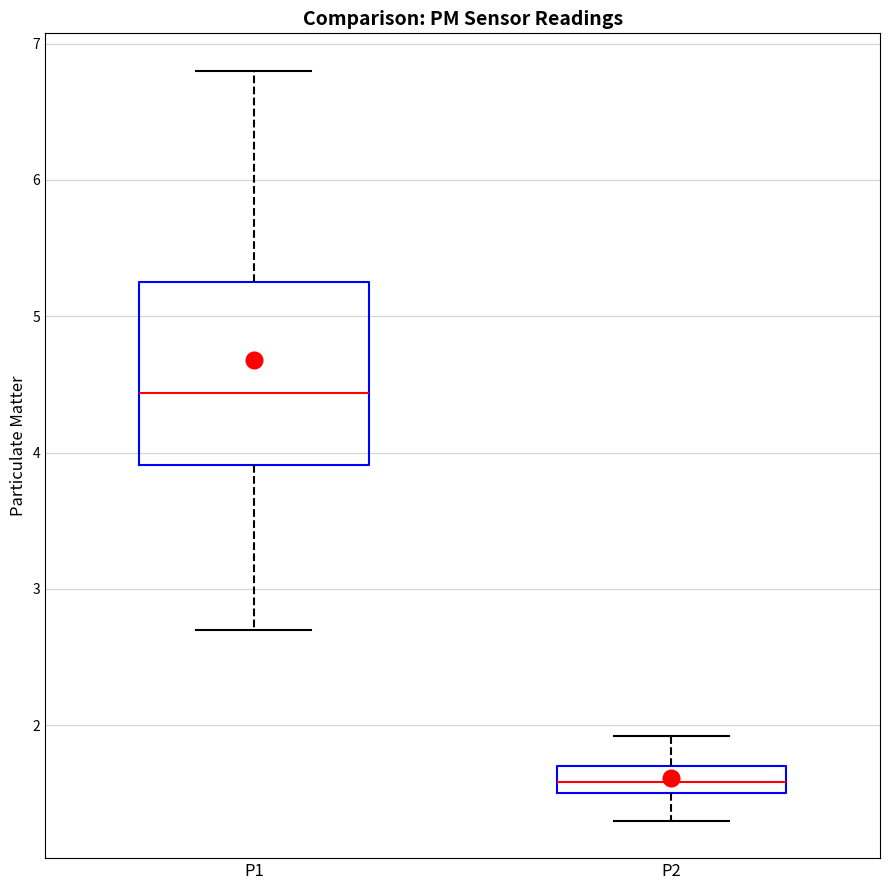

Reading left to right, transcribe this box plot: for each box, give where its median line is, the range the box spans, and where its two whiskers end, as read against the y-axis. The values are not printed on the chart, so give them approximately, as read against the axis.

P1: median 4.4, box 3.9 to 5.3, whiskers 2.7 to 6.8
P2: median 1.6, box 1.5 to 1.7, whiskers 1.3 to 1.9